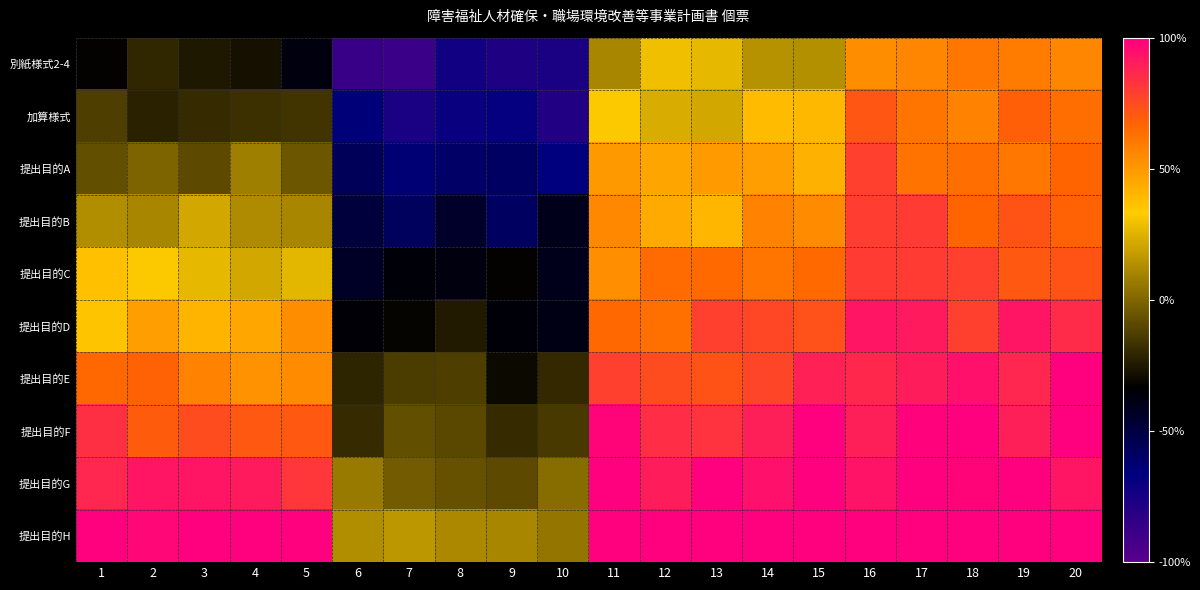

Rank the series at 14 from lowest to highest value.

別紙様式2-4, 加算様式, 提出目的A, 提出目的B, 提出目的C, 提出目的D, 提出目的E, 提出目的F, 提出目的G, 提出目的H